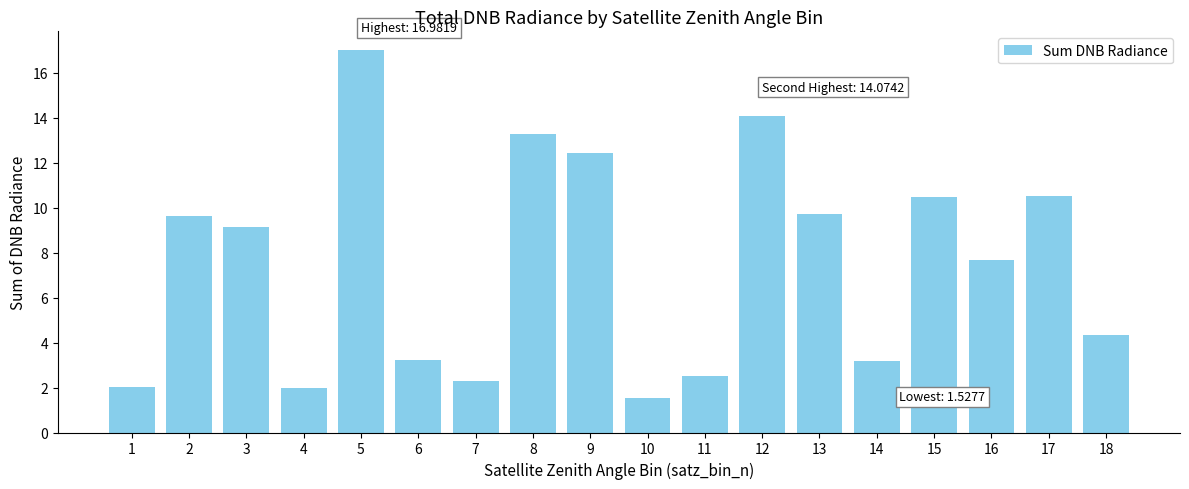

What is the change in value from 11 to 16?

+5.1